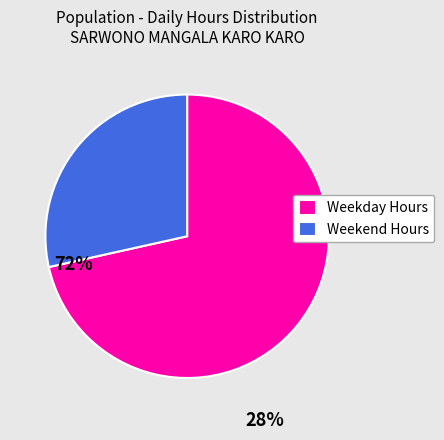

Which slice is the smallest?

Weekend Hours